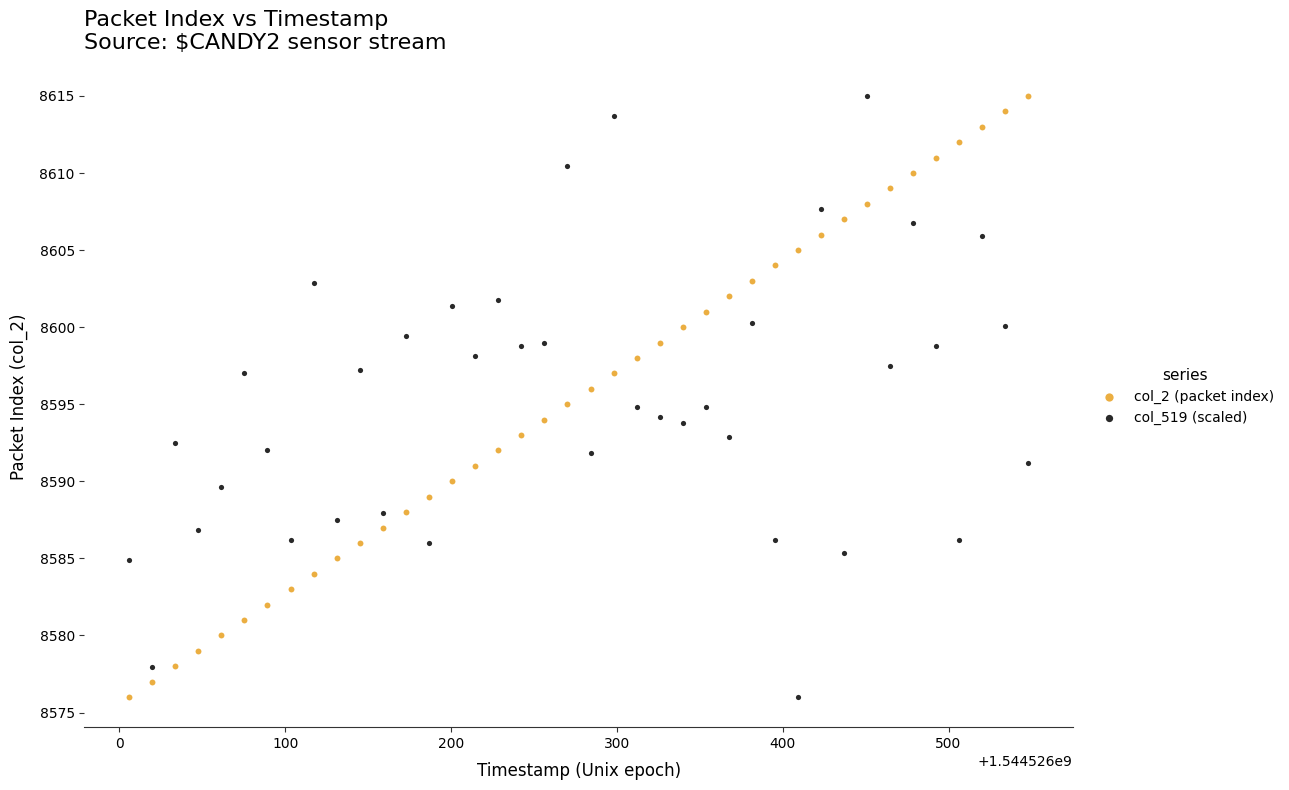

Across all data points, what is the range of X values (max minus min)?

541.9